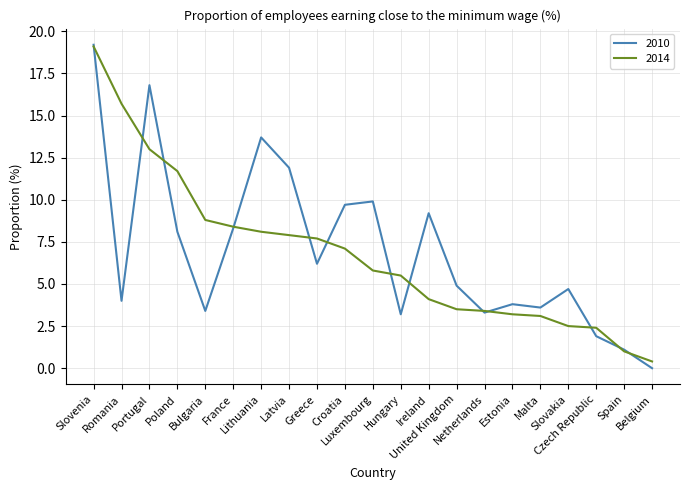

Is it true that 2014 equals 4.2 at Greece?

False